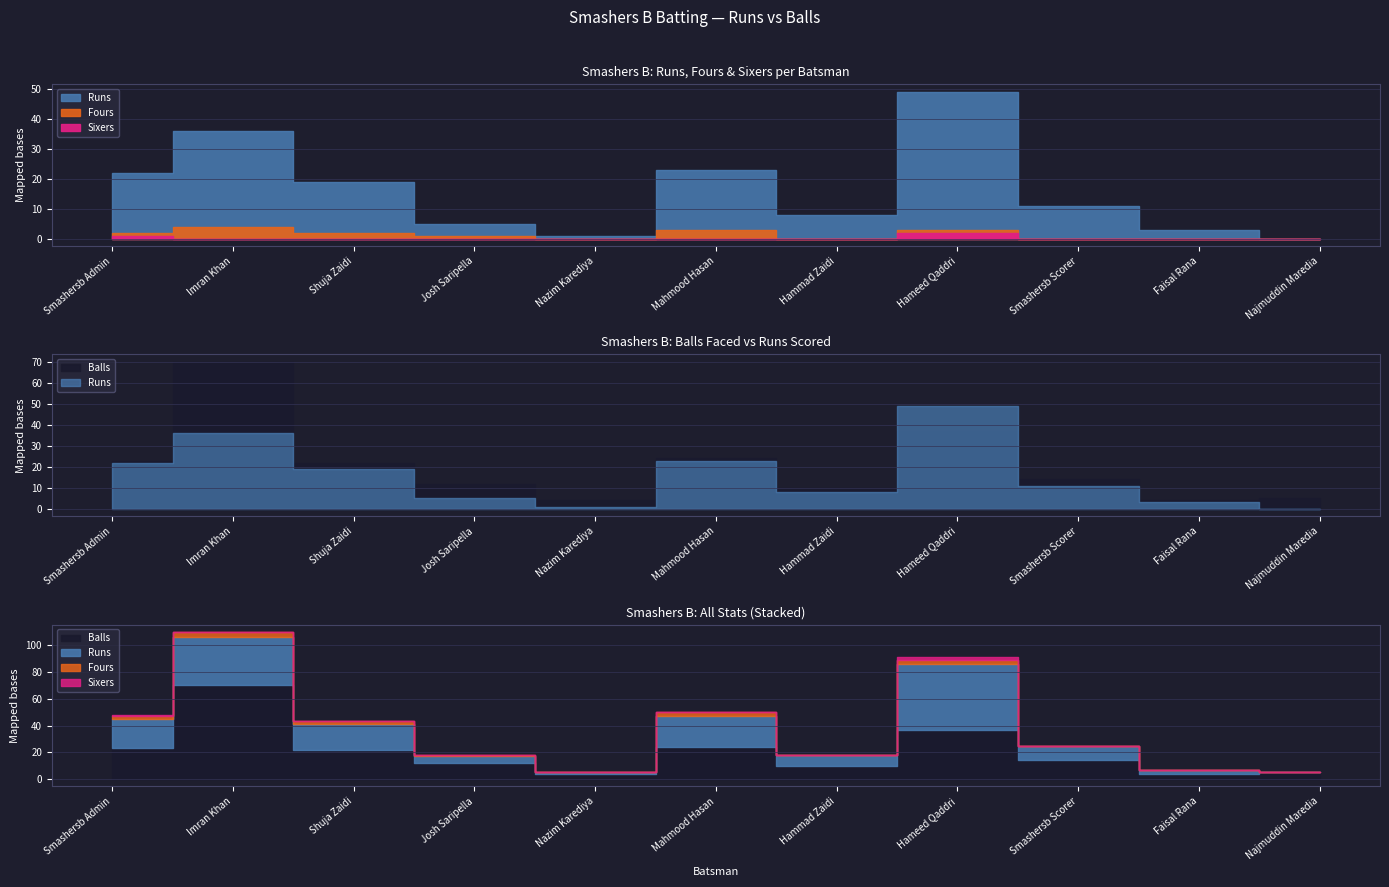

True or false: Runs and Sixers cross at least once.

False